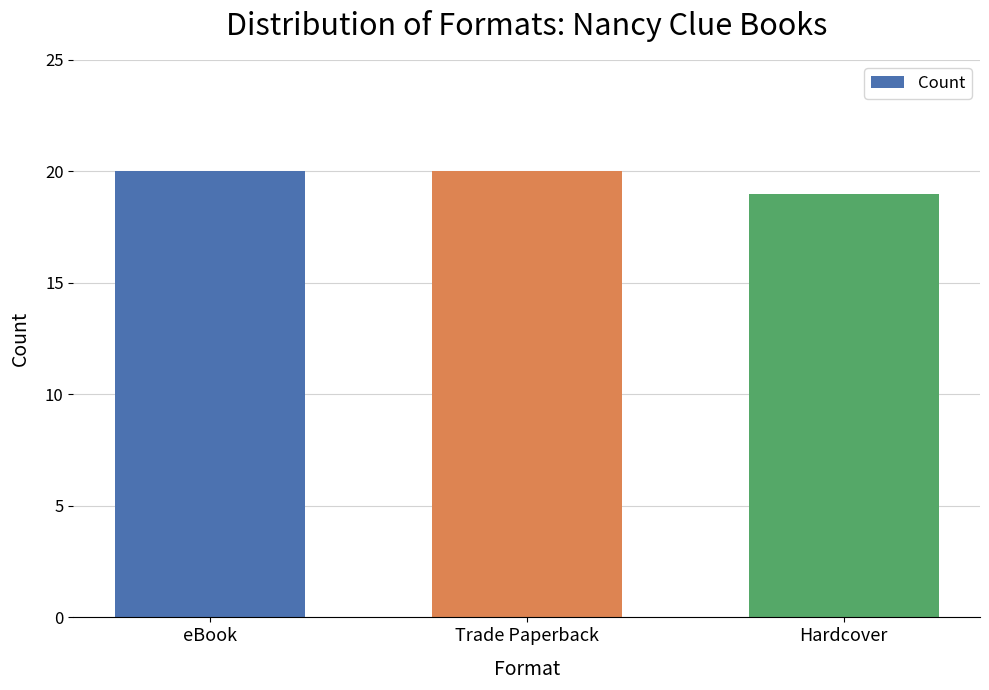

Which label corresponds to the smallest value in the chart?

Hardcover